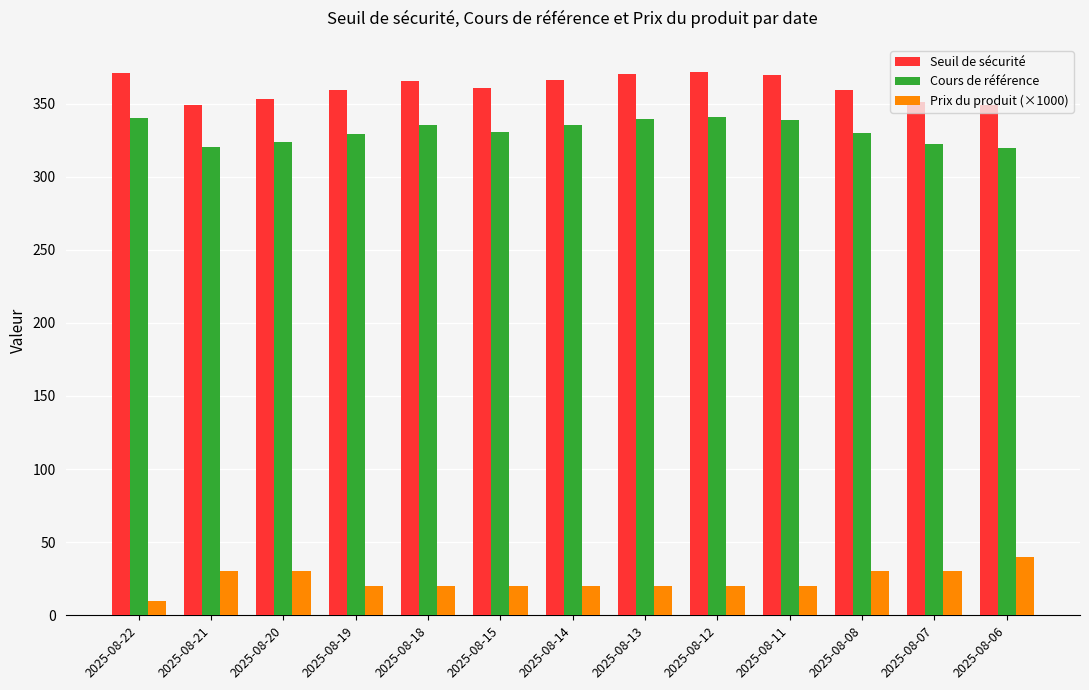

What is the greatest value displayed?

371.5